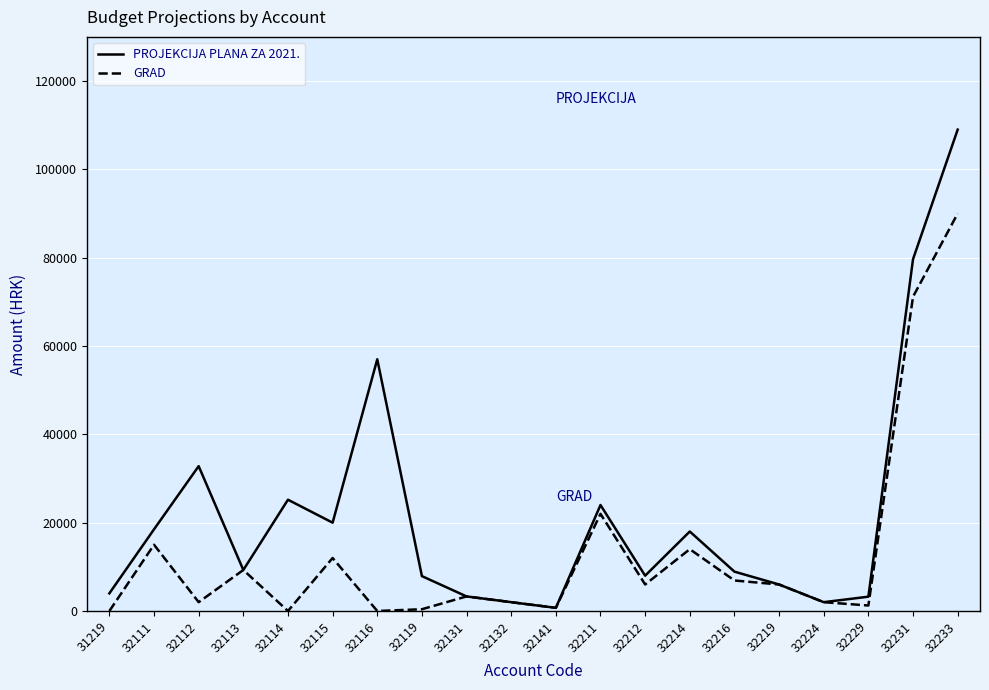

Which series has the largest total across all categories?

PROJEKCIJA PLANA ZA 2021.